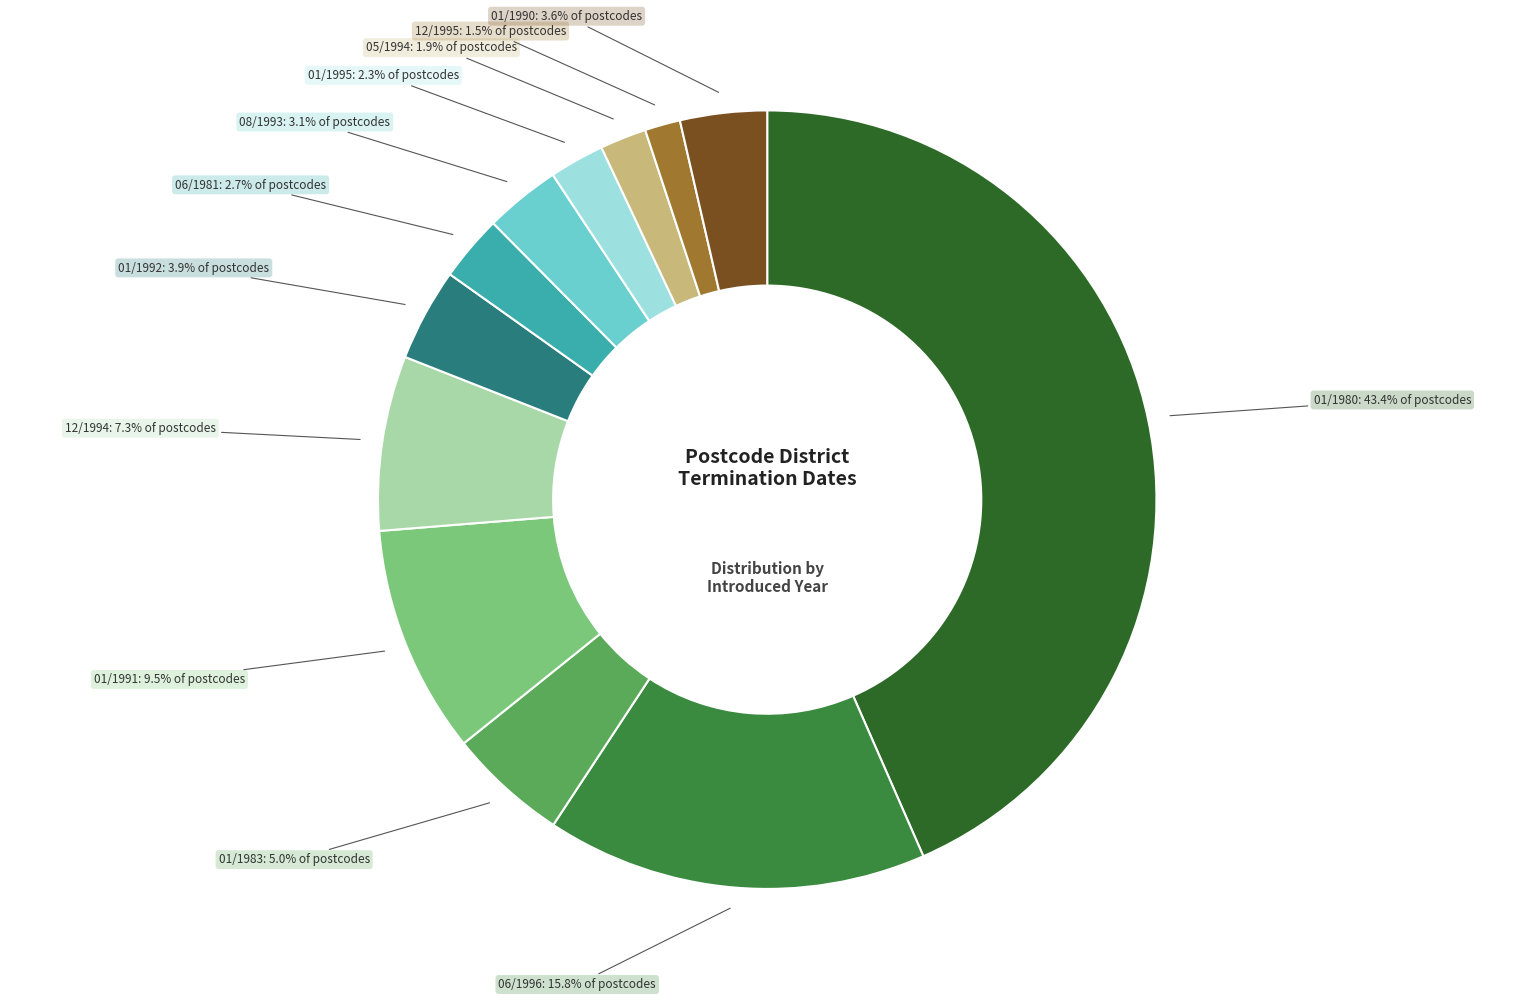

Is there a majority slice in this chart?

No